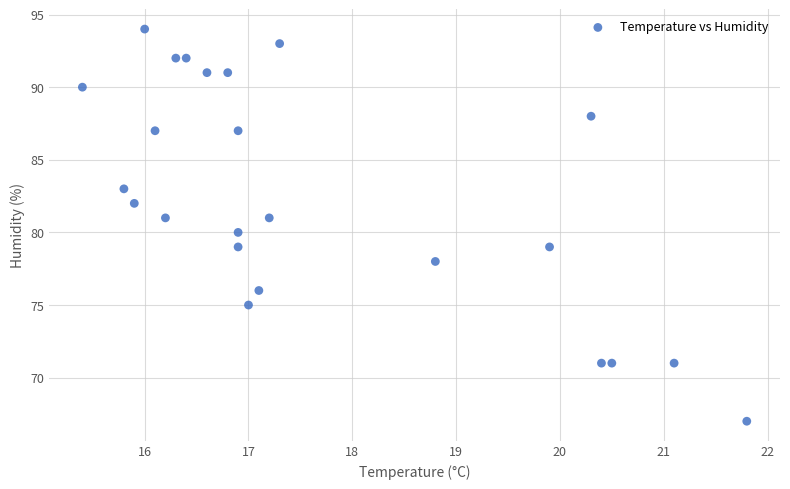

What is the range of Y values (max minus min)?

27